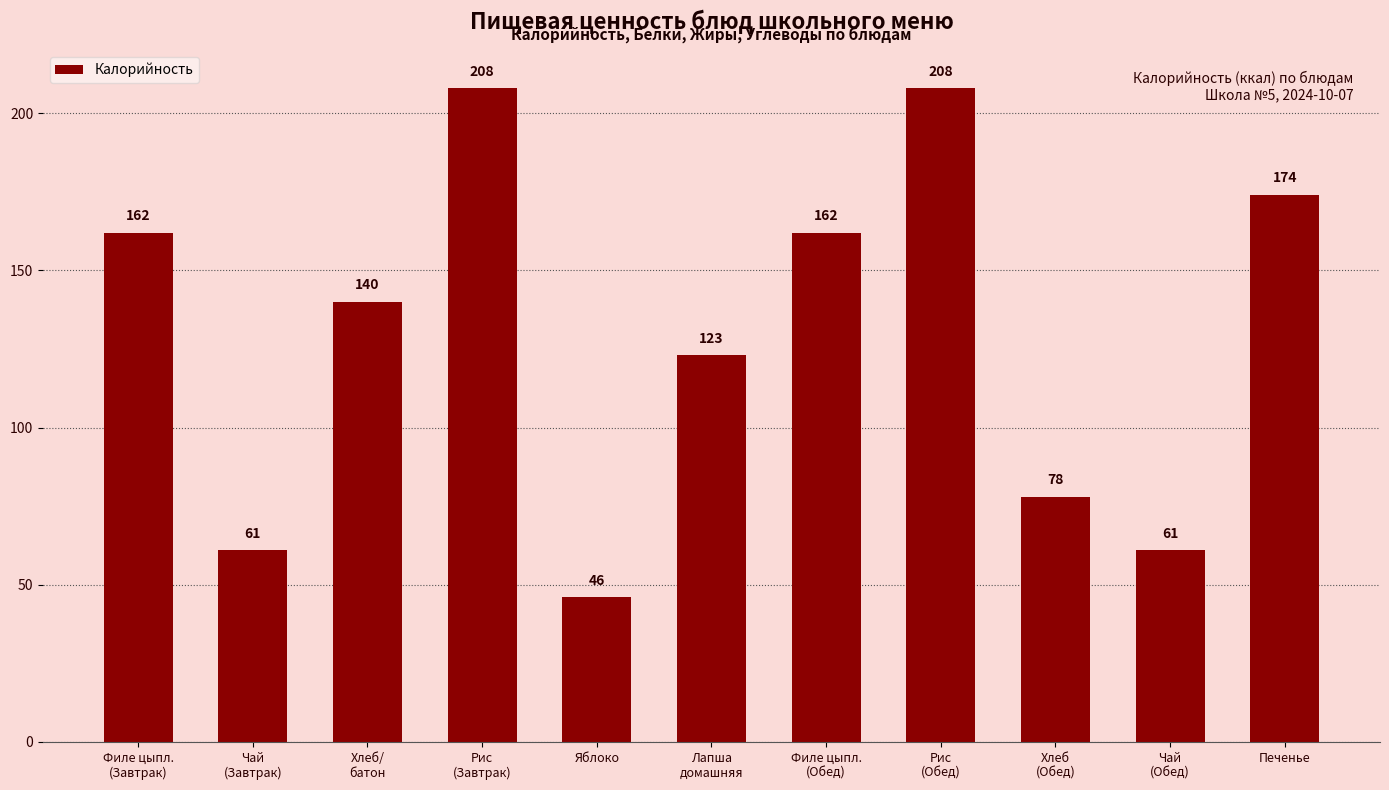

Reading left to right, list all the values displayed in this chart.

162	61	140	208	46	123	162	208	78	61	174